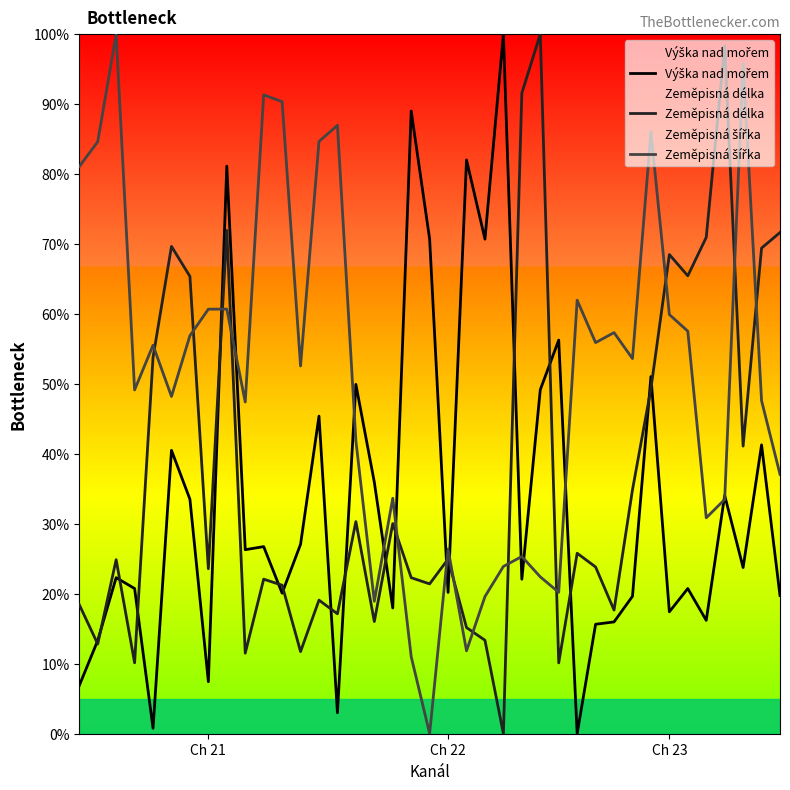

What is the total value across all series at Ch 22?

71.5